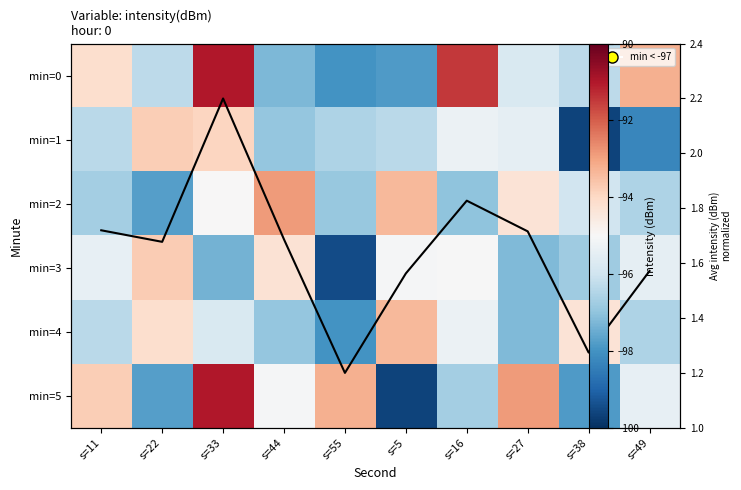

What is the total value across all series at s=11?

-571.0